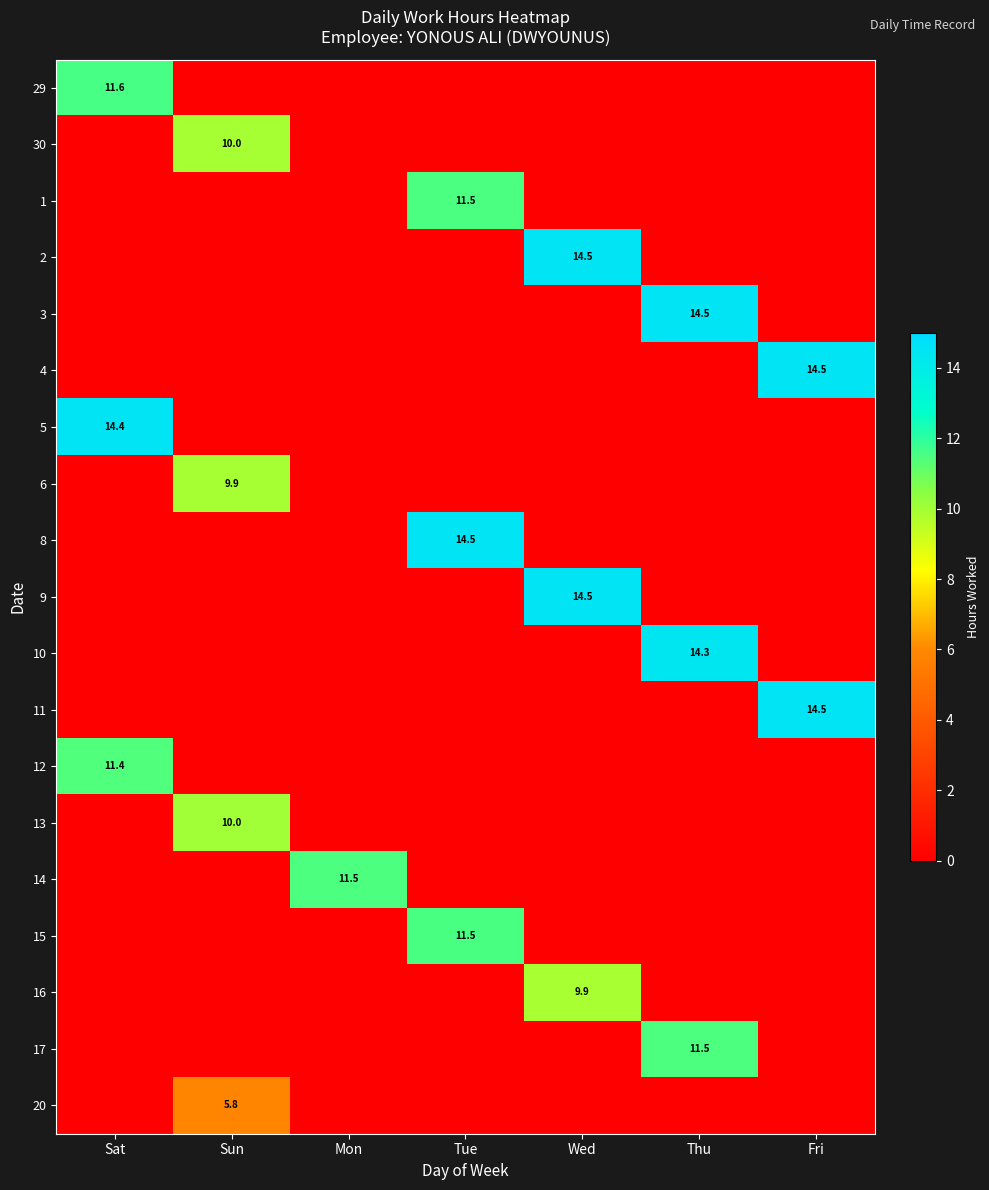

Count the number of categories in the chart.

7